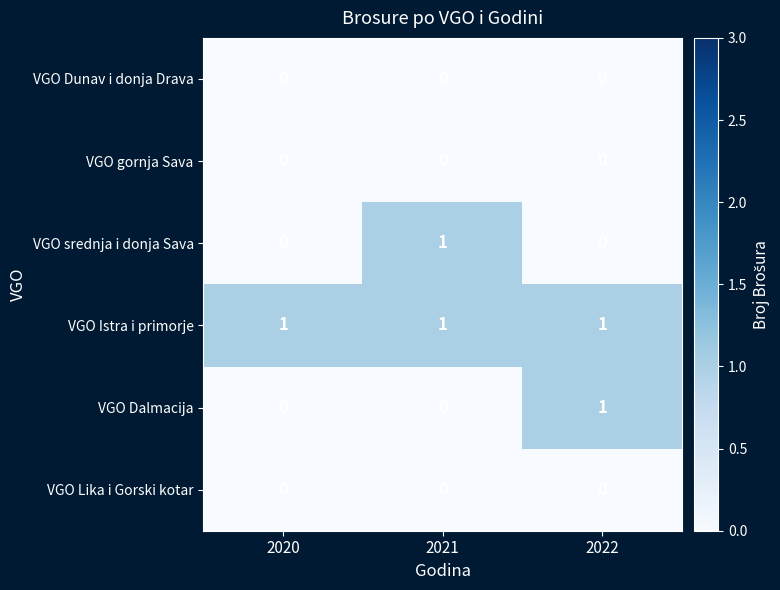

Which category has the highest value in the VGO Dalmacija series?

2022